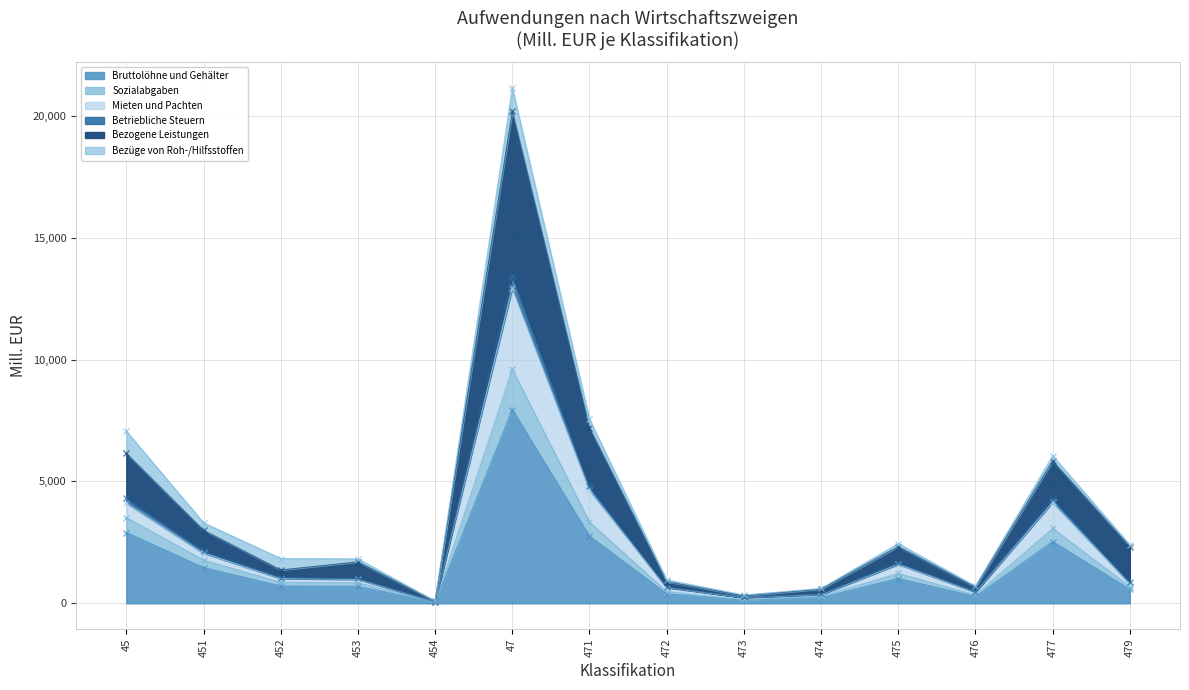

True or false: Mieten und Pachten has a value of 2262 at 45.

False